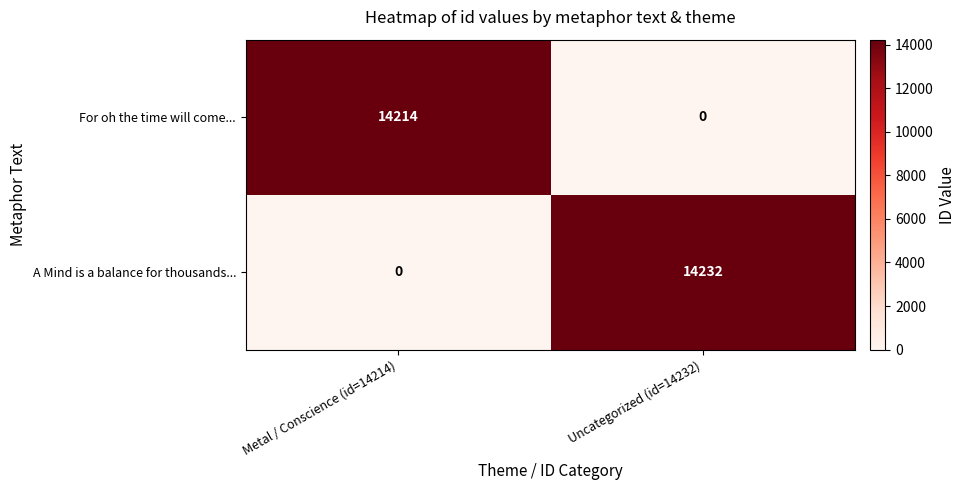

How many categories are shown in the chart?

2